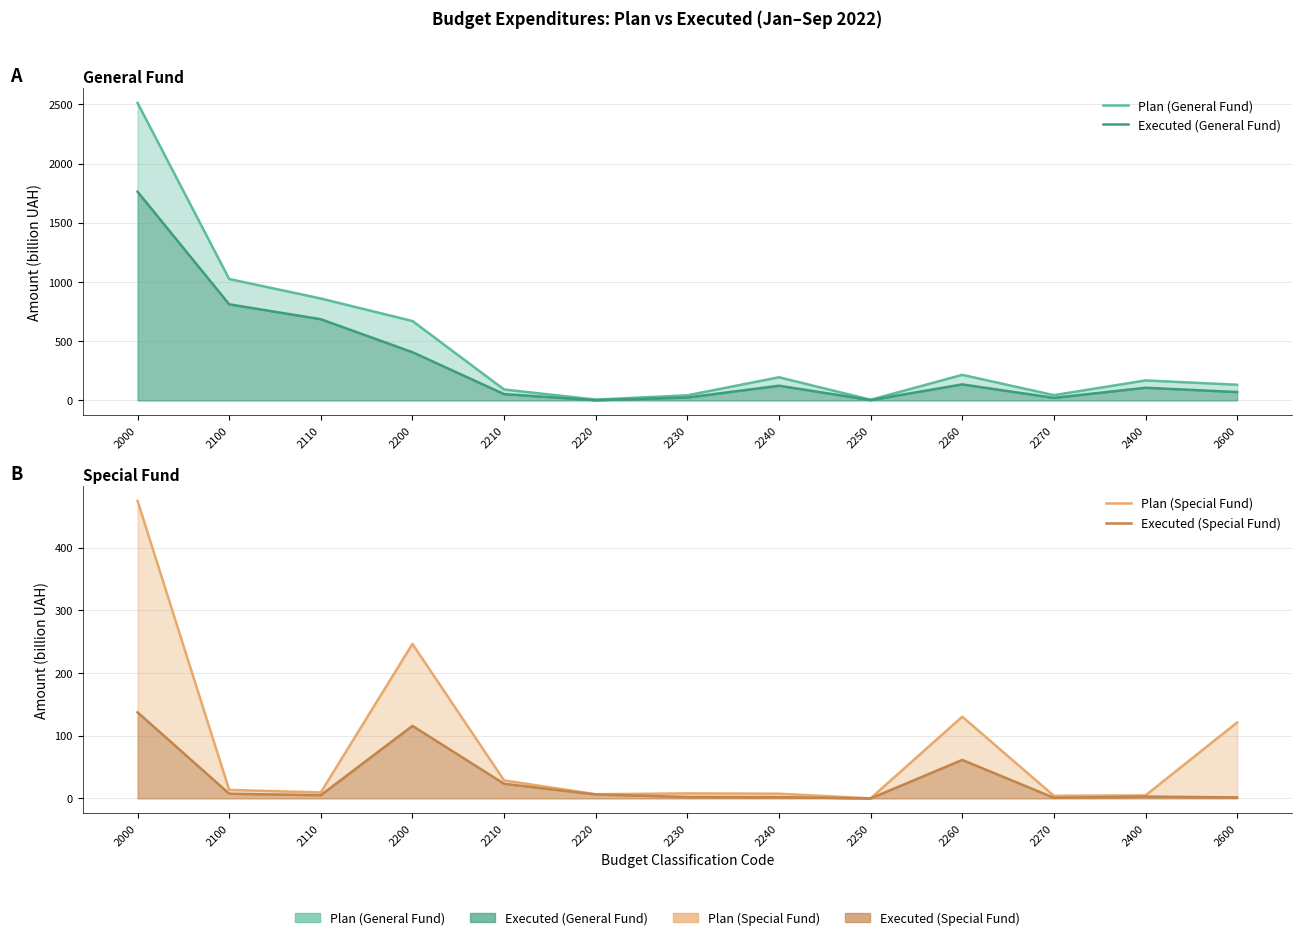

True or false: Executed (Special Fund) has more than 0 interior local peaks.

True